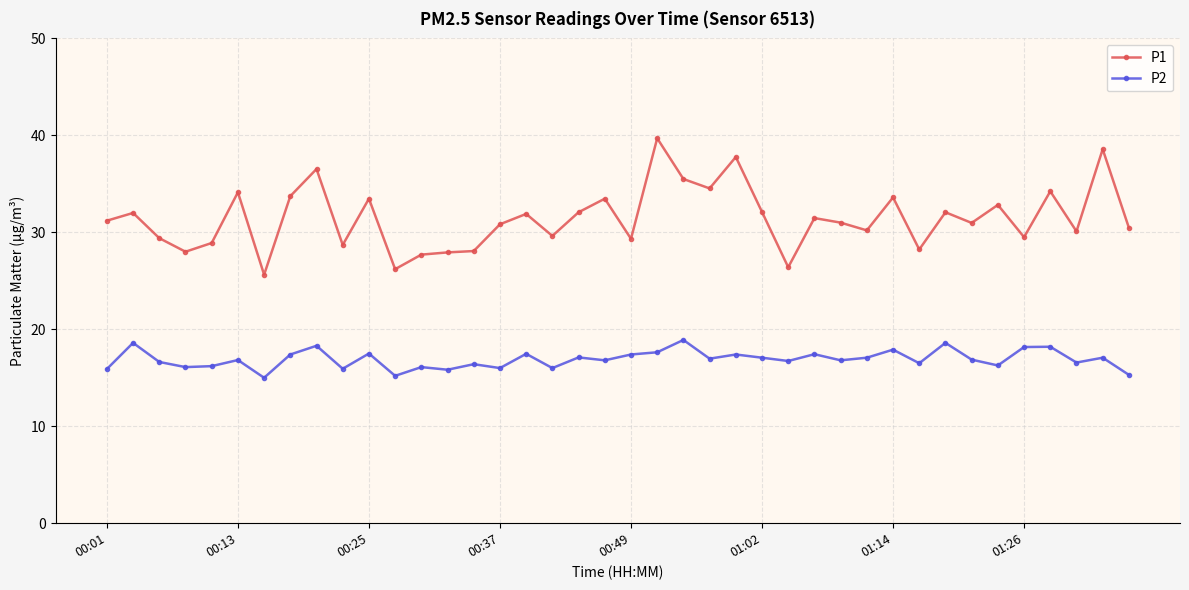

True or false: P2 has more than 1 interior local peaks.

True